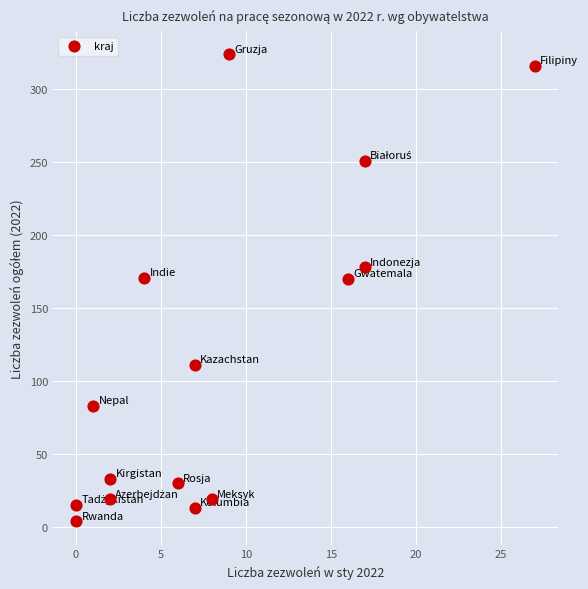

What is the range of X values (max minus min)?

27